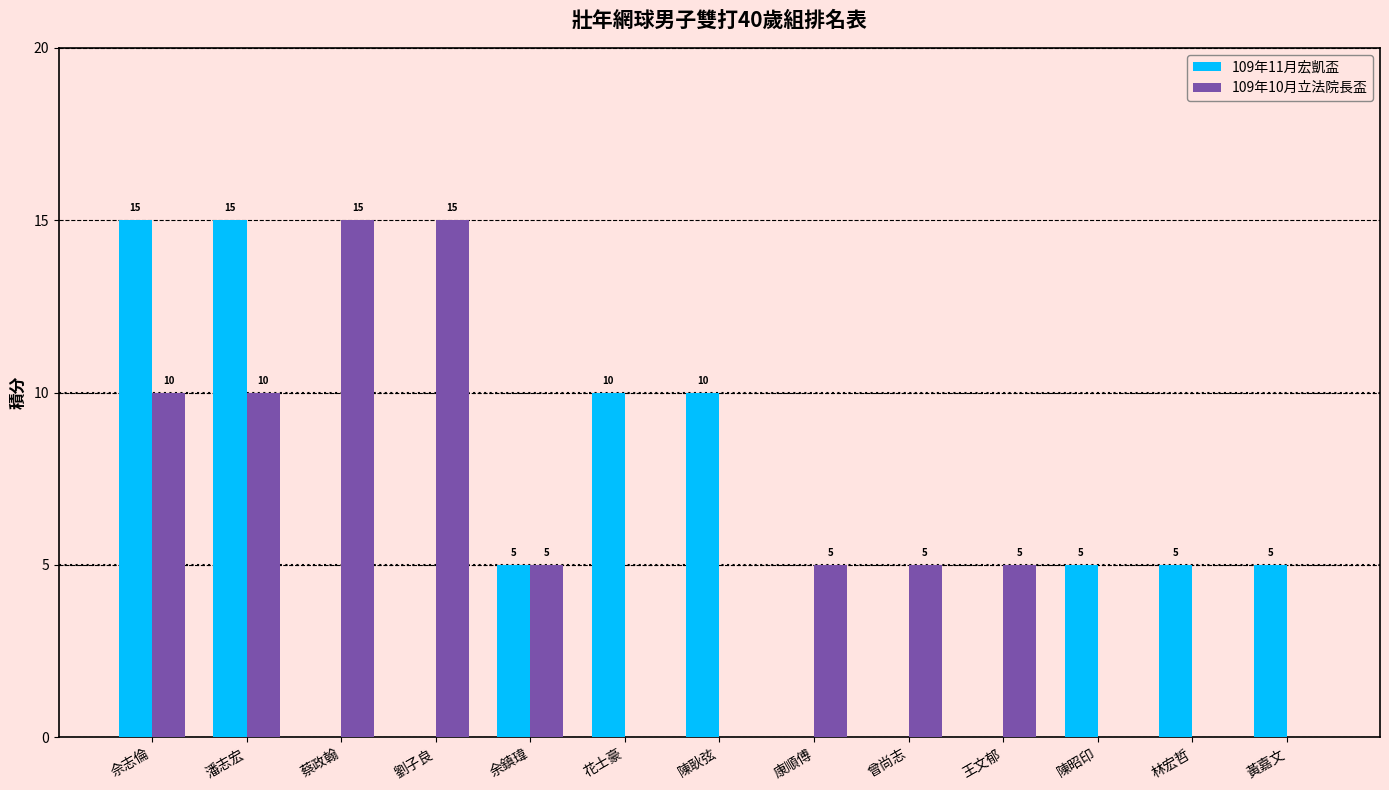

Reading left to right, list all the values displayed in this chart.

109年11月宏凱盃: 佘志倫=15	潘志宏=15	蔡政翰=0	劉子良=0	余鎮瑋=5	花士豪=10	陳耿弦=10	康順傅=0	曾尚志=0	王文郁=0	陳昭印=5	林宏哲=5	黃嘉文=5
109年10月立法院長盃: 佘志倫=10	潘志宏=10	蔡政翰=15	劉子良=15	余鎮瑋=5	花士豪=0	陳耿弦=0	康順傅=5	曾尚志=5	王文郁=5	陳昭印=0	林宏哲=0	黃嘉文=0